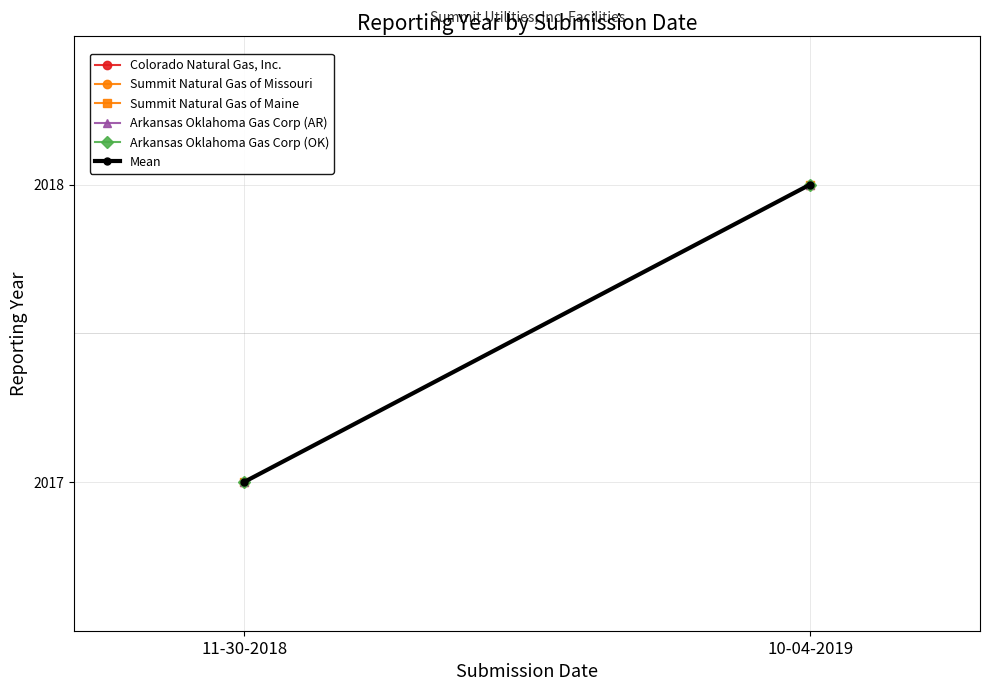

What is the sum of all Summit Natural Gas of Missouri values?

4035